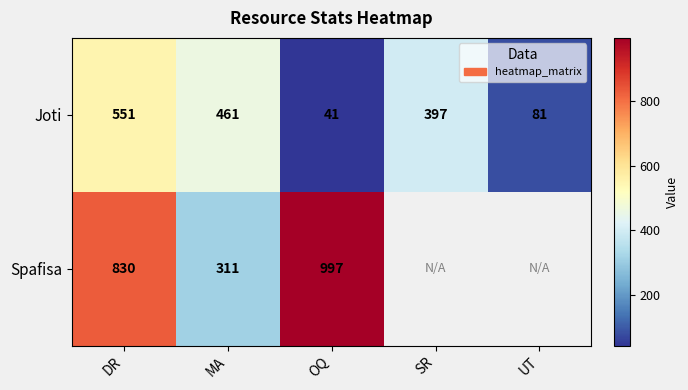

Rank the series at MA from highest to lowest value.

Joti, Spafisa